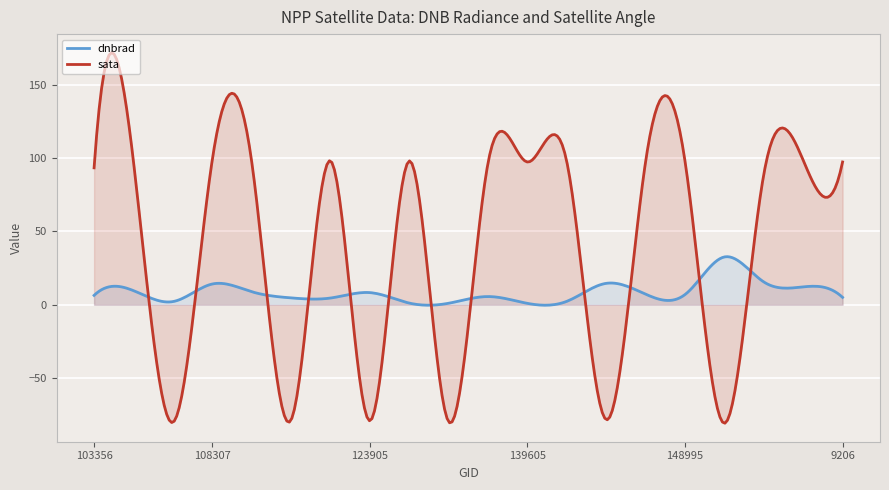

How many series are shown in this chart?

2